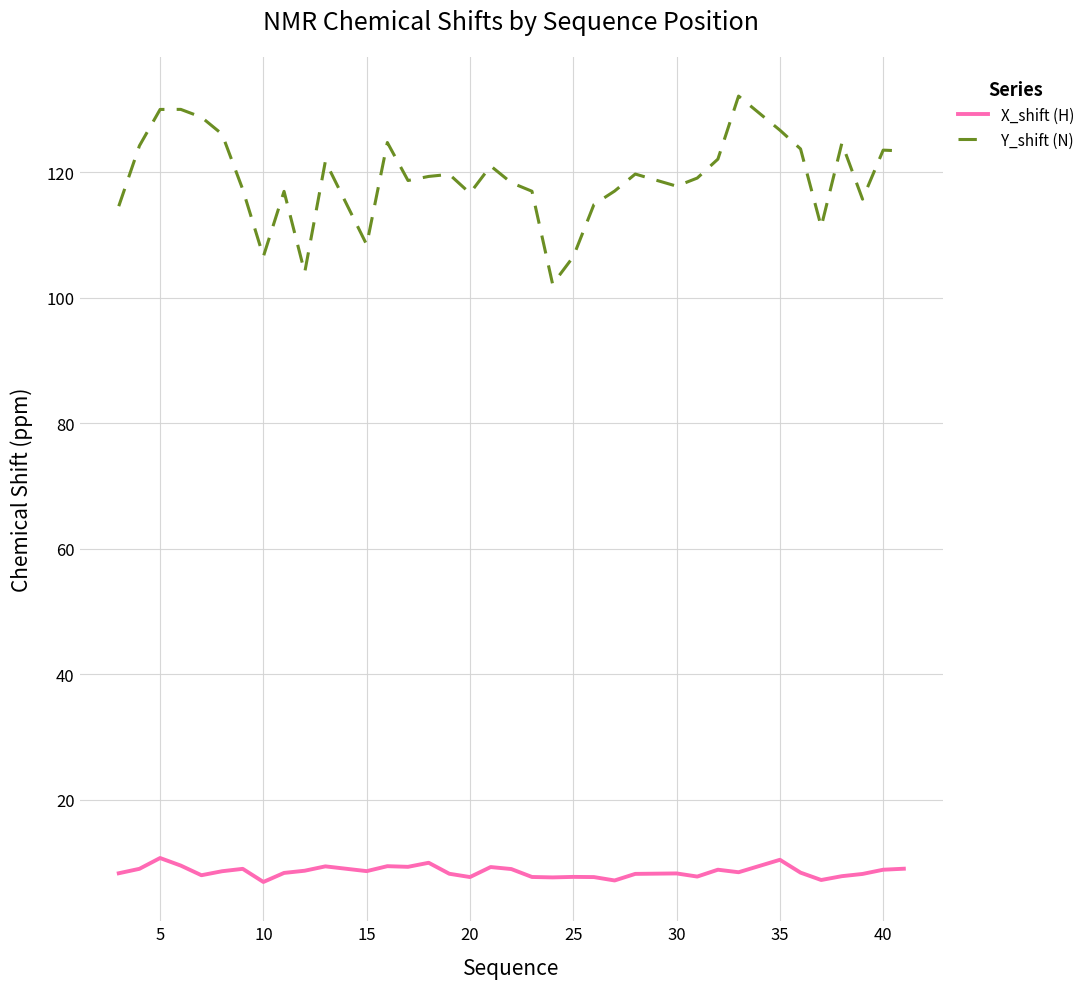

What is the maximum value for Y_shift (N)?

132.1